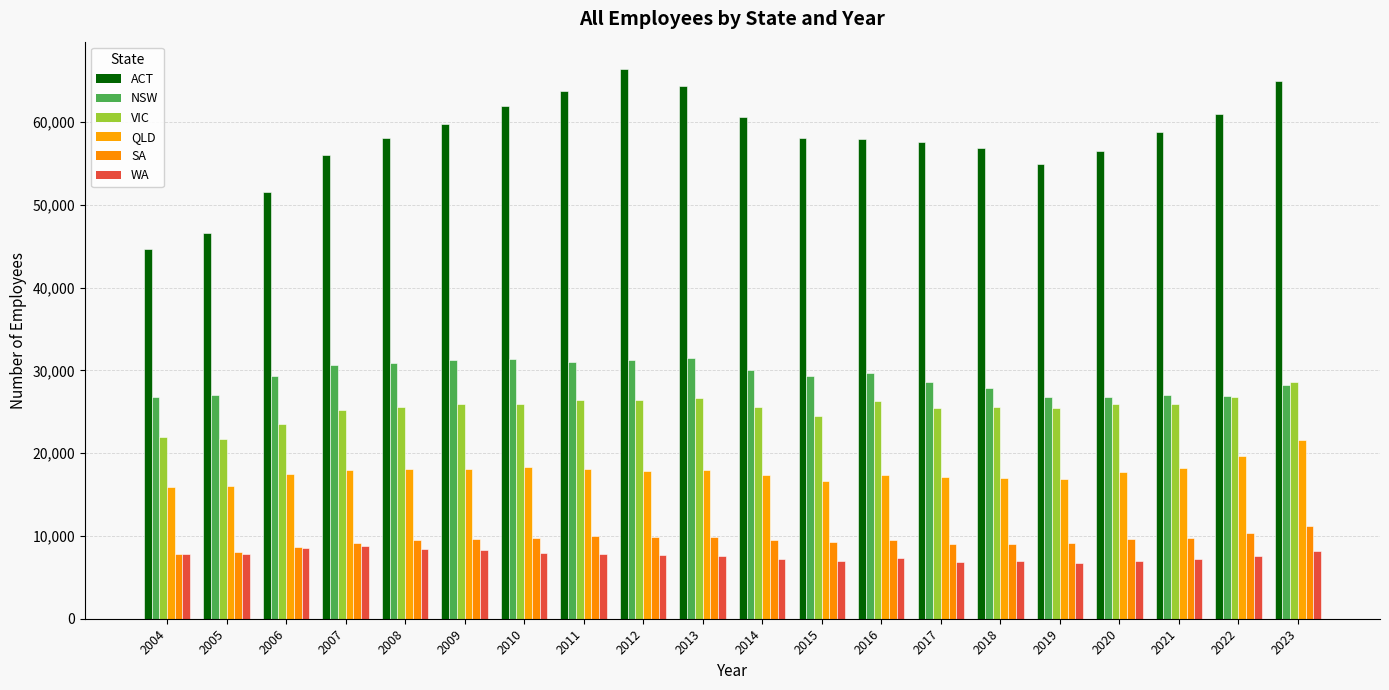

How many data points in NSW are less than 29327?

10